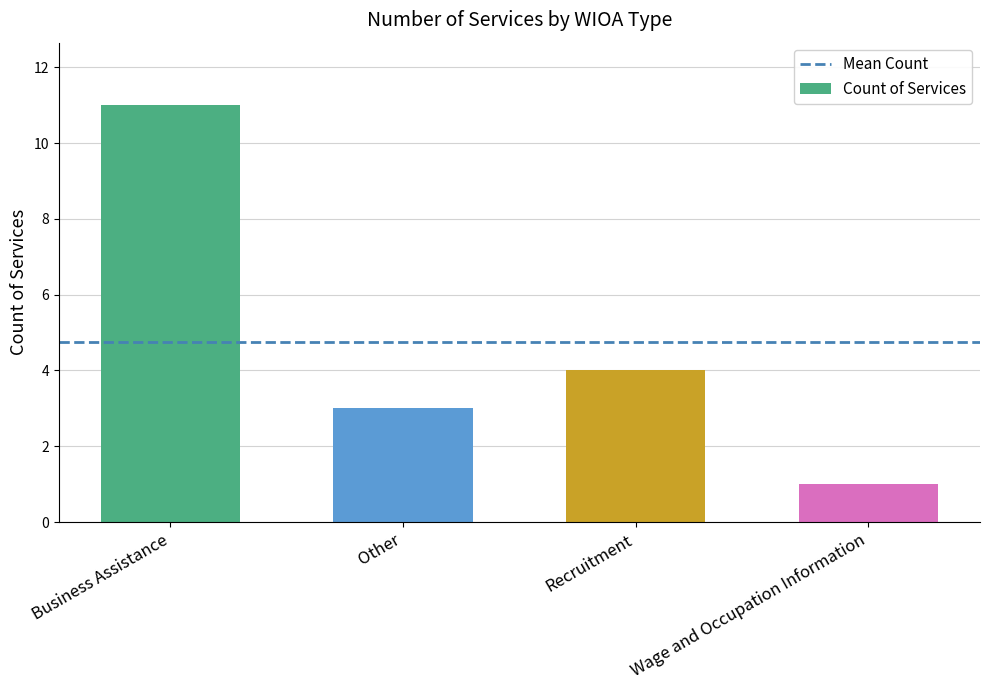

What is the smallest value displayed?

1